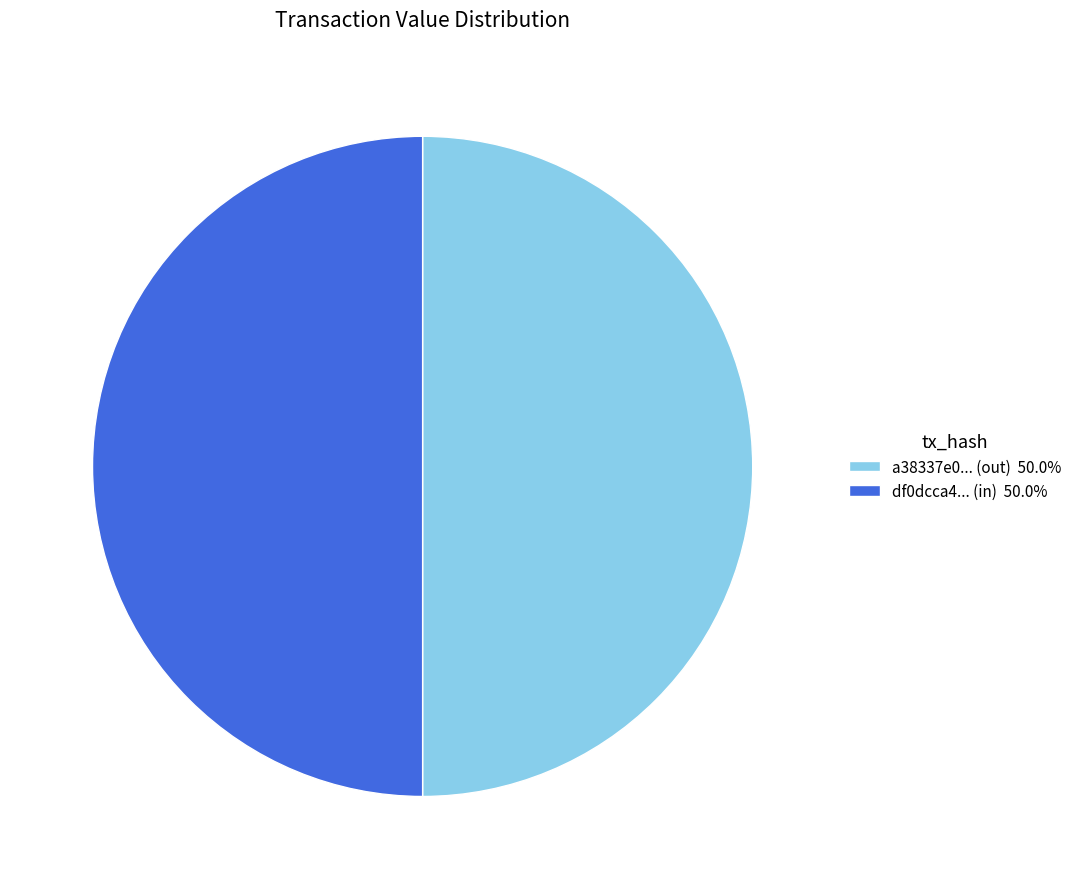

Count the number of slices in the pie.

2